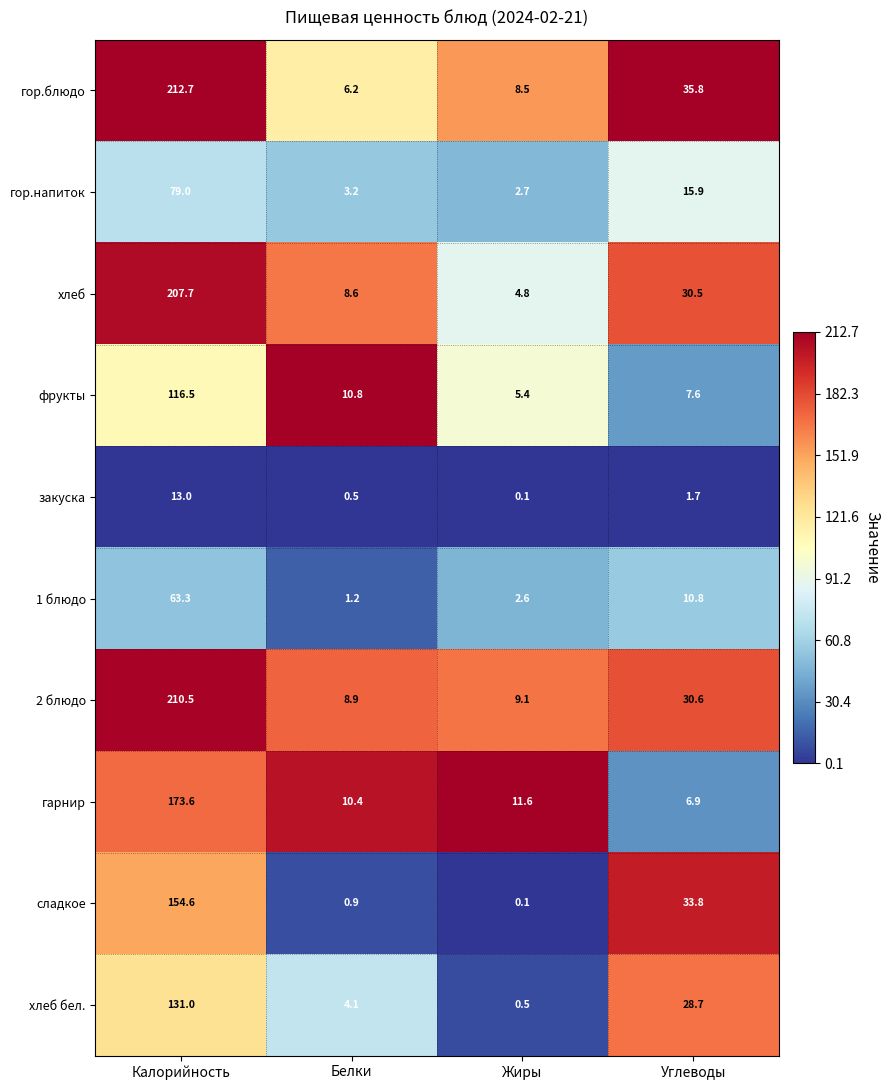

At how many categories does at least one series exceed 2?

4